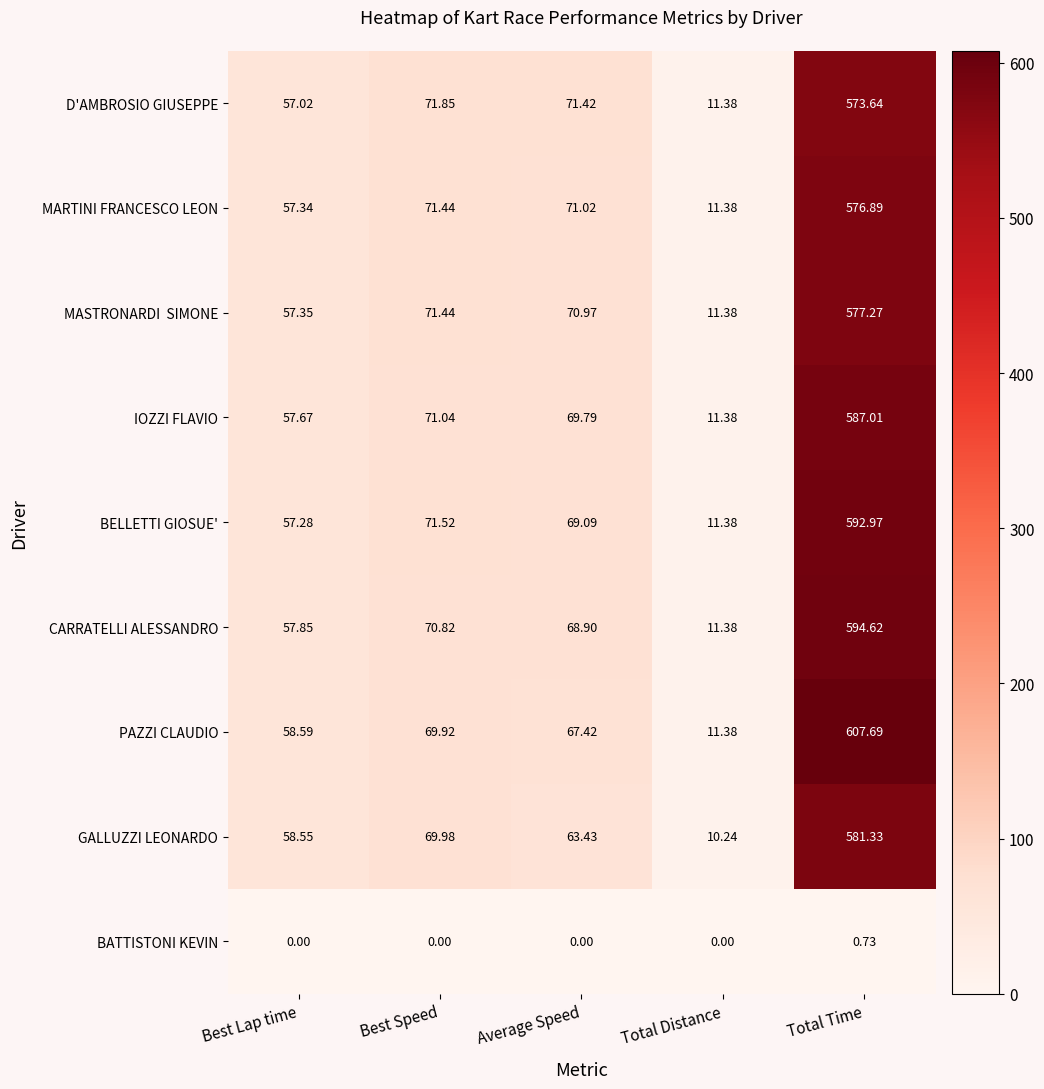

At which label is GALLUZZI LEONARDO closest to 295?

Best Speed